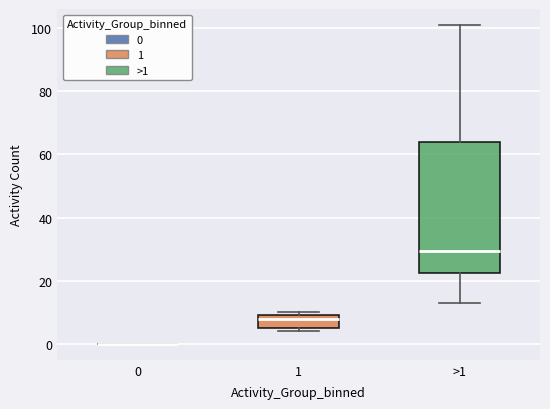

Where does the median line of the box for 1 sit on the y-axis? The values are not printed on the chart, so give them approximately, as read against the axis.

8